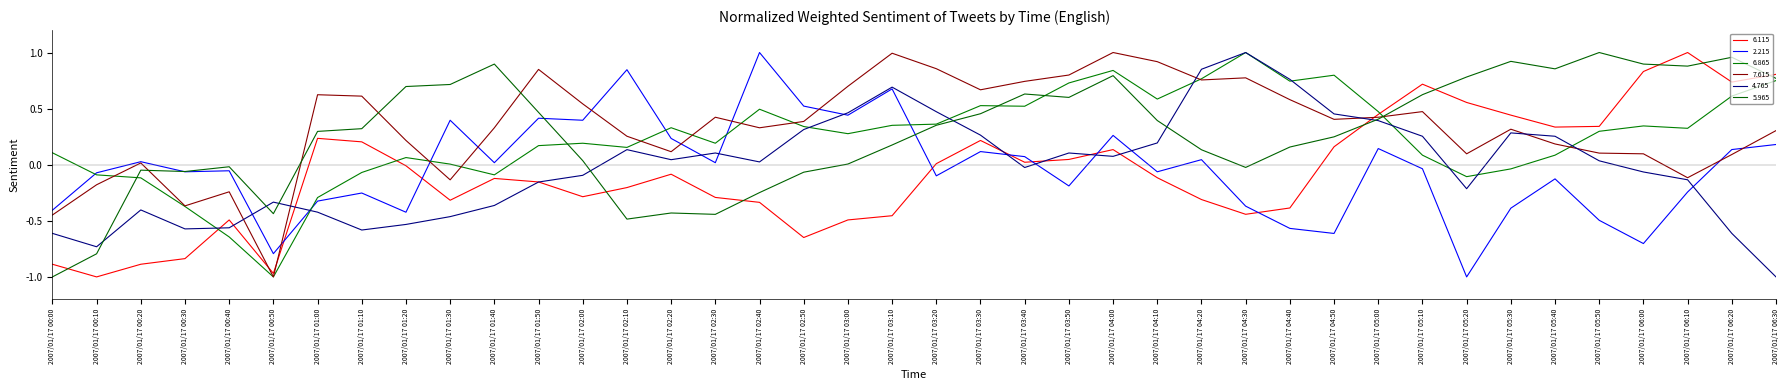

Where is 6.115 nearest to the value 0?

2007/01/17 01:20